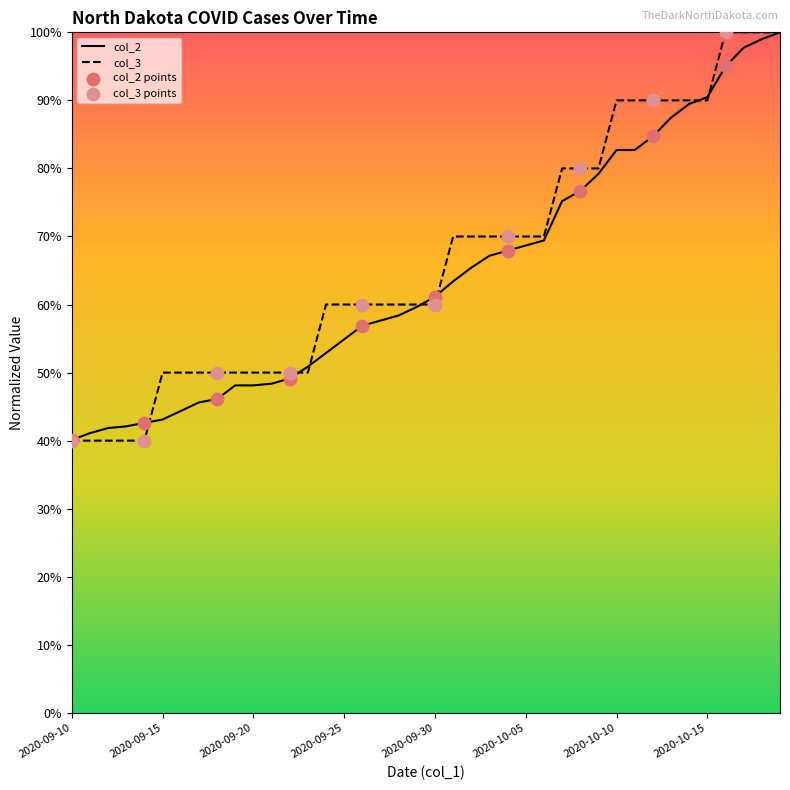

Which series has the widest spread of Y values?

col_3